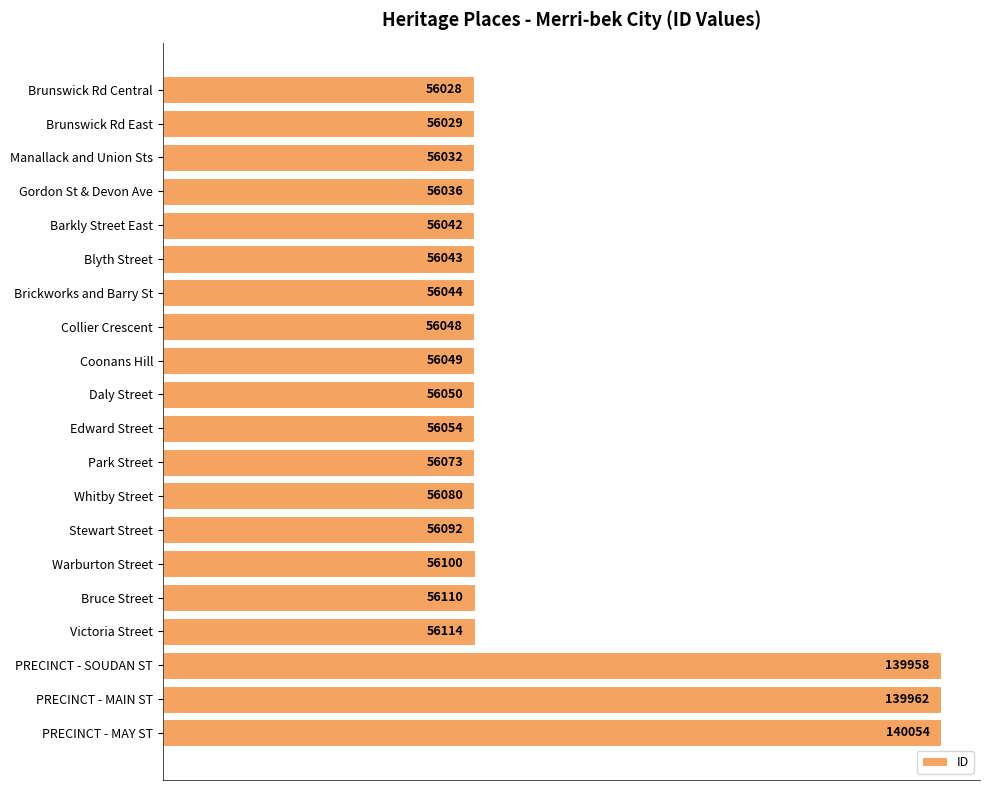

At which label is the value closest to 98041?

PRECINCT - SOUDAN ST